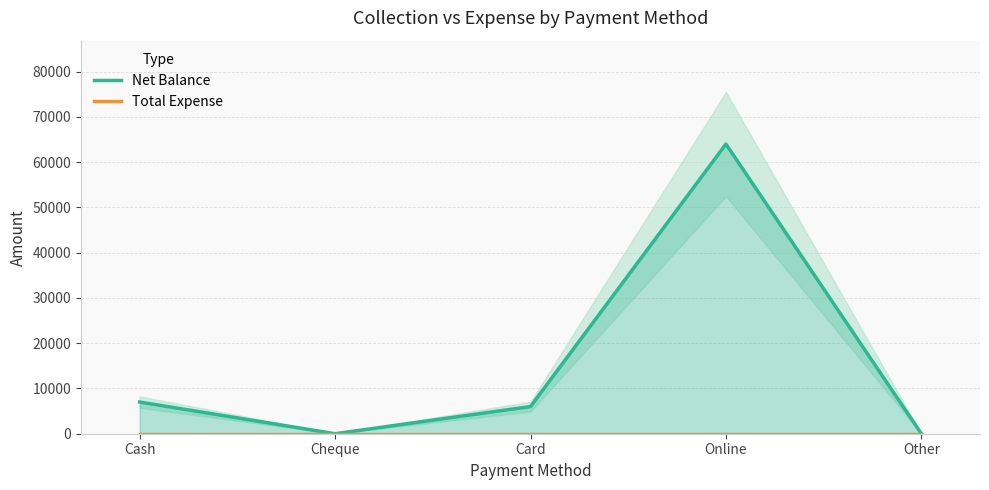

How many lines are shown in the chart?

2